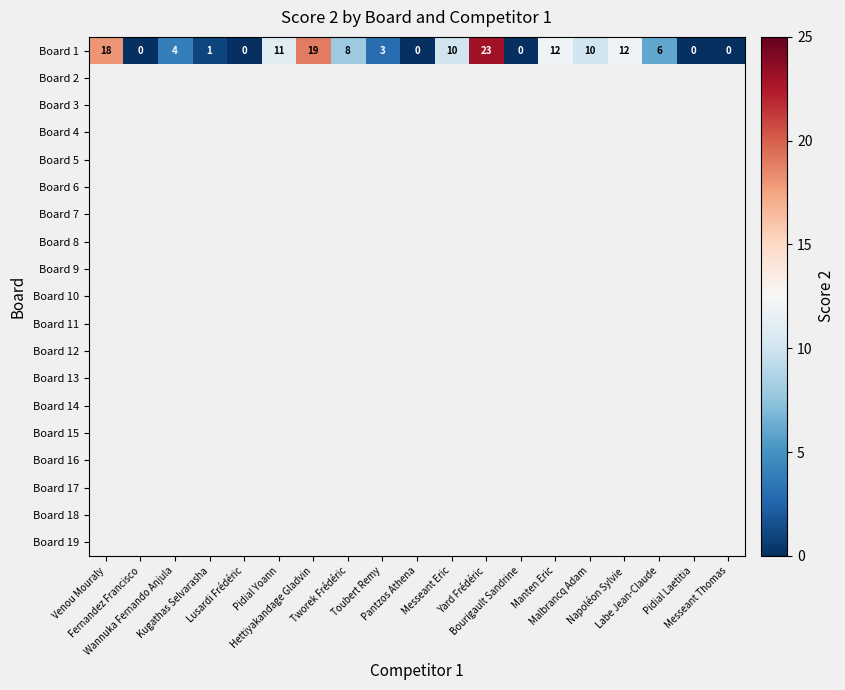

What is the average value of the Board 1 series?

7